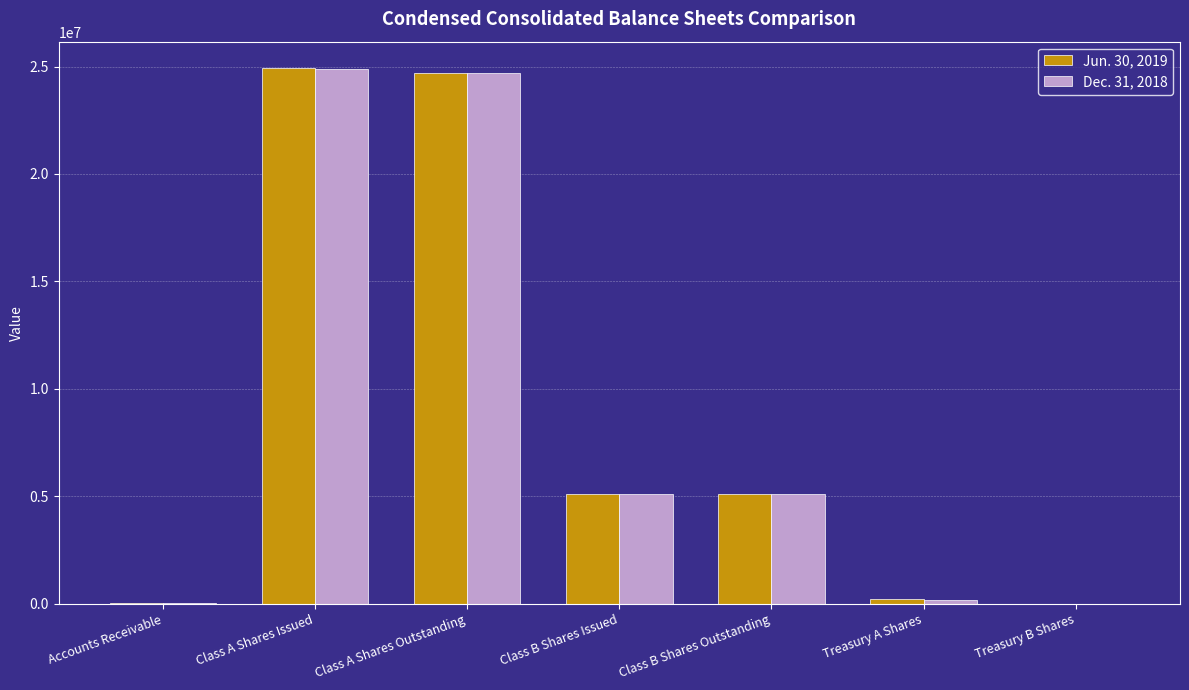

True or false: Dec. 31, 2018 has a value of 24884265 at Class A Shares Issued.

True